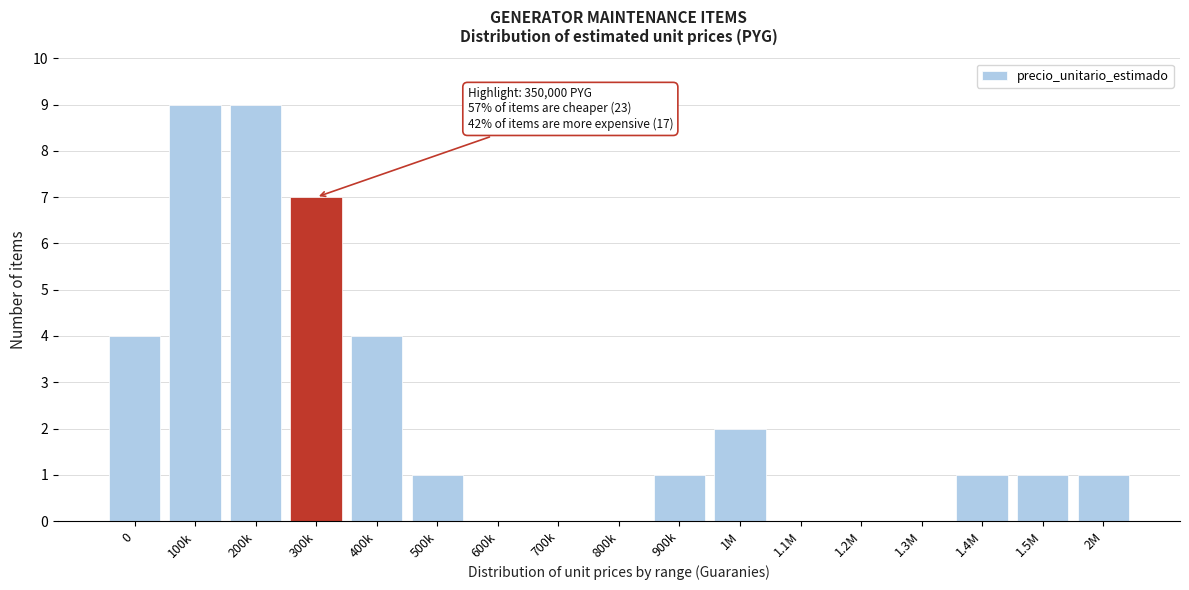

What is the sum of all values?

40